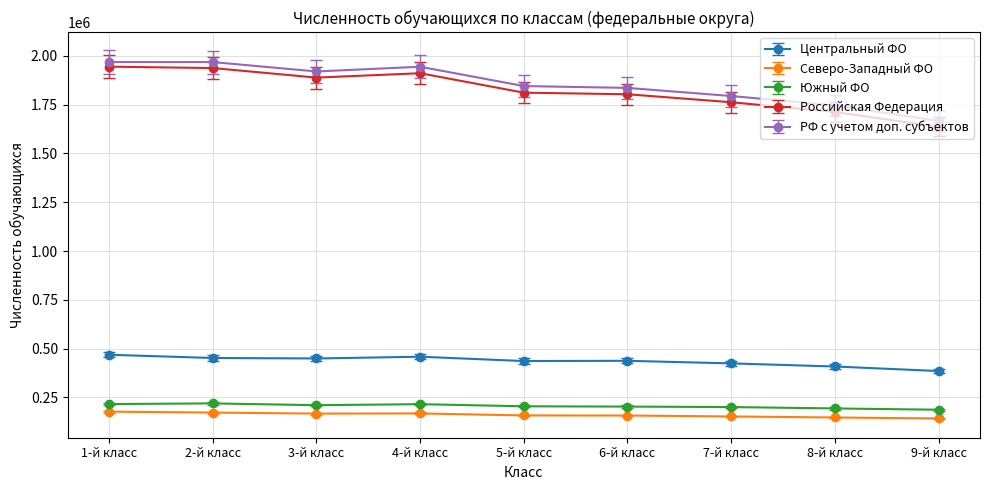

The value of РФ с учетом доп. субъектов at 1-й класс is 1968206. True or false?

True